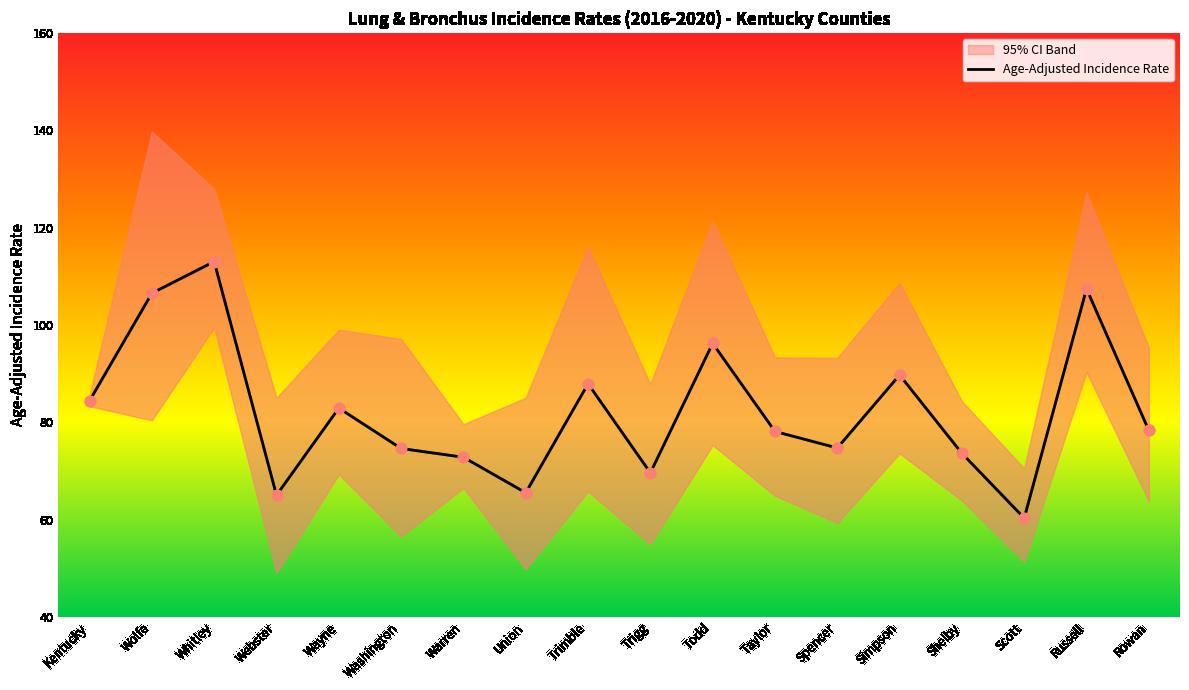

Which has a higher value, Kentucky or Shelby?

Kentucky